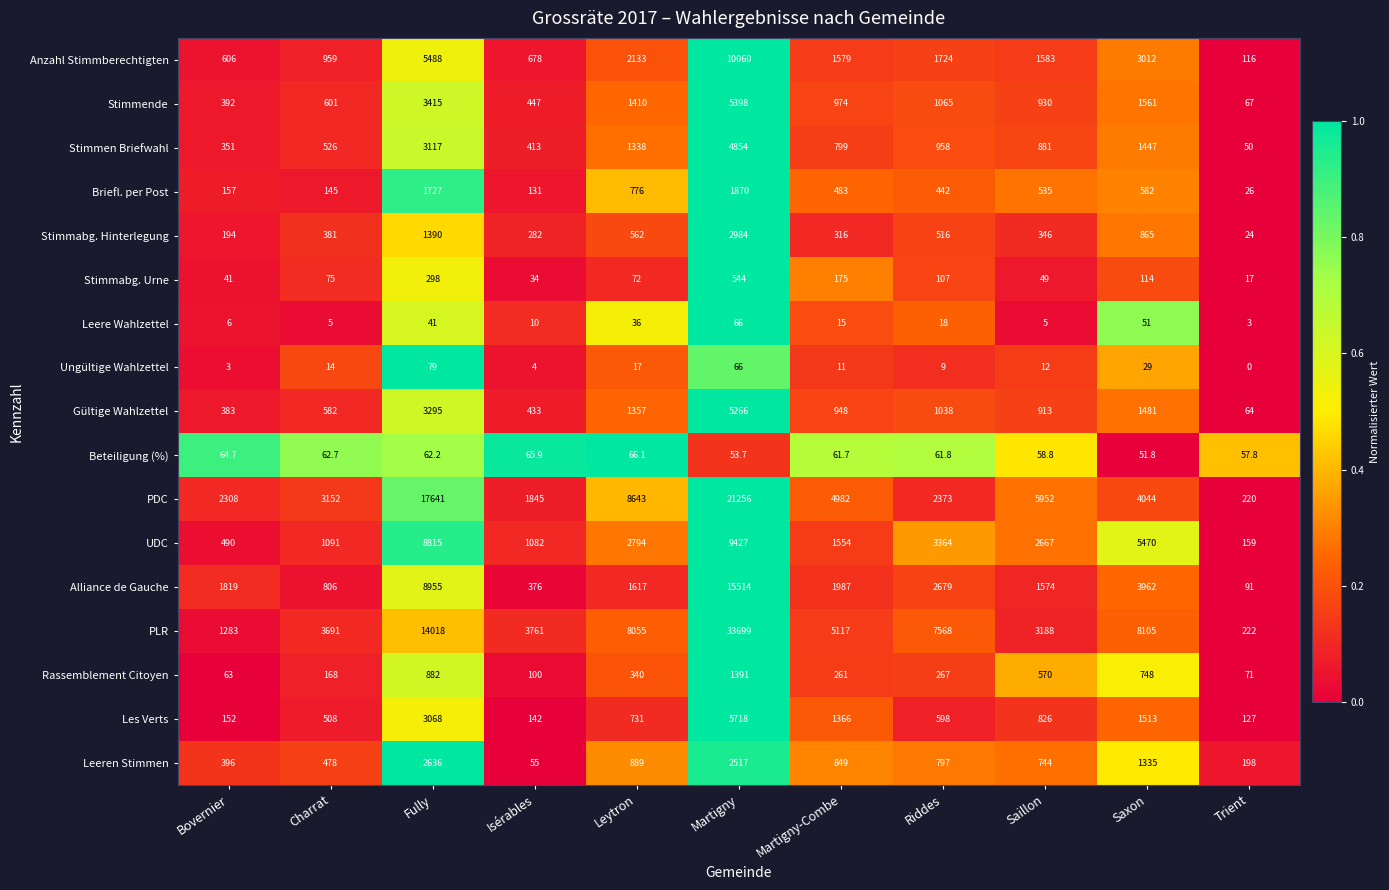

The PLR series shows 4258.8 at Riddes. True or false?

False